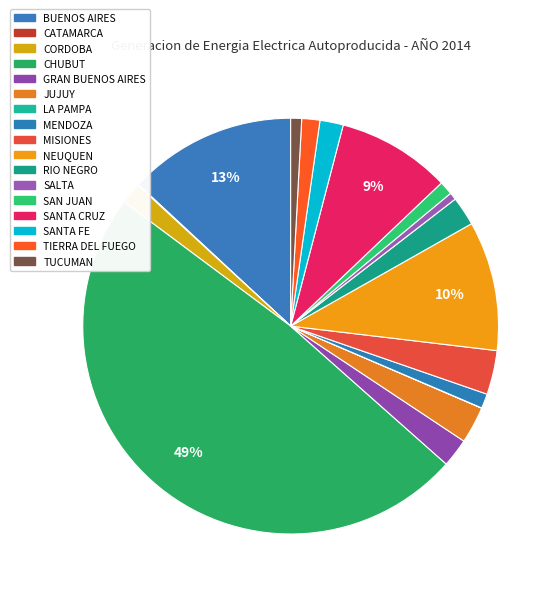

Does BUENOS AIRES account for over 50% of the chart?

No